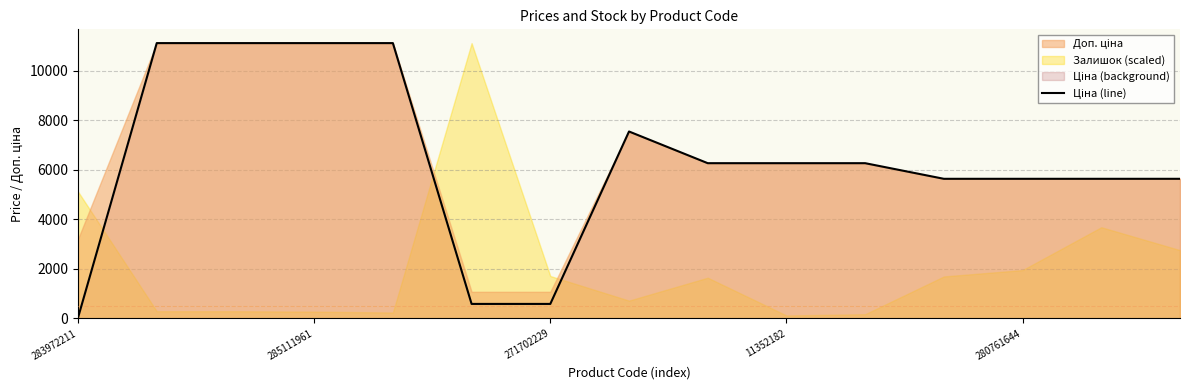

What is the smallest value displayed?

32.0